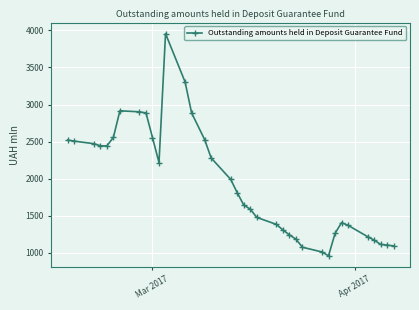

What is the value of the 6th point from the left?

2556.4